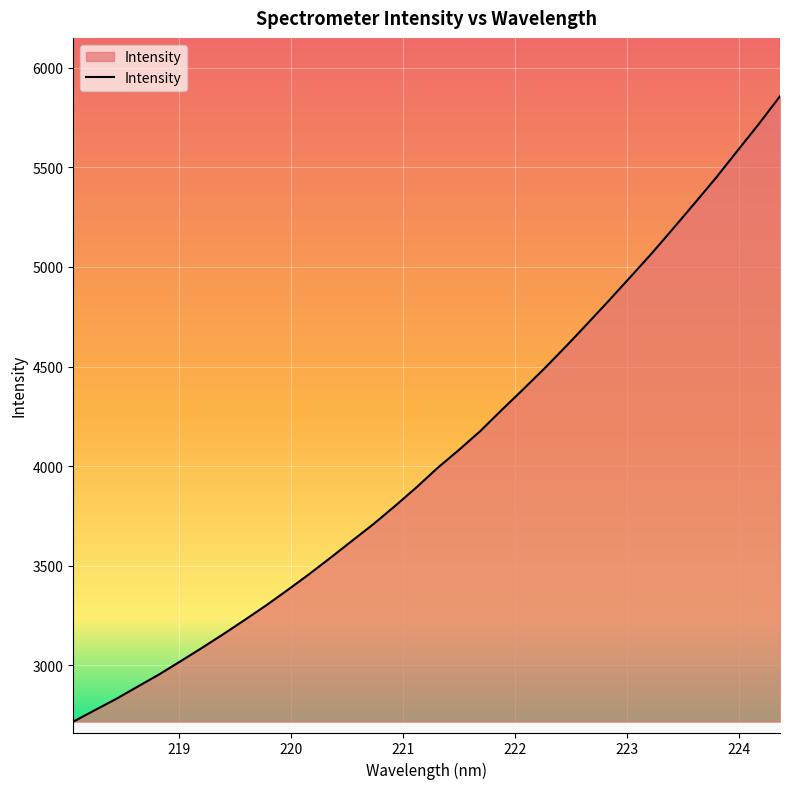

What is the greatest value displayed?

5856.5